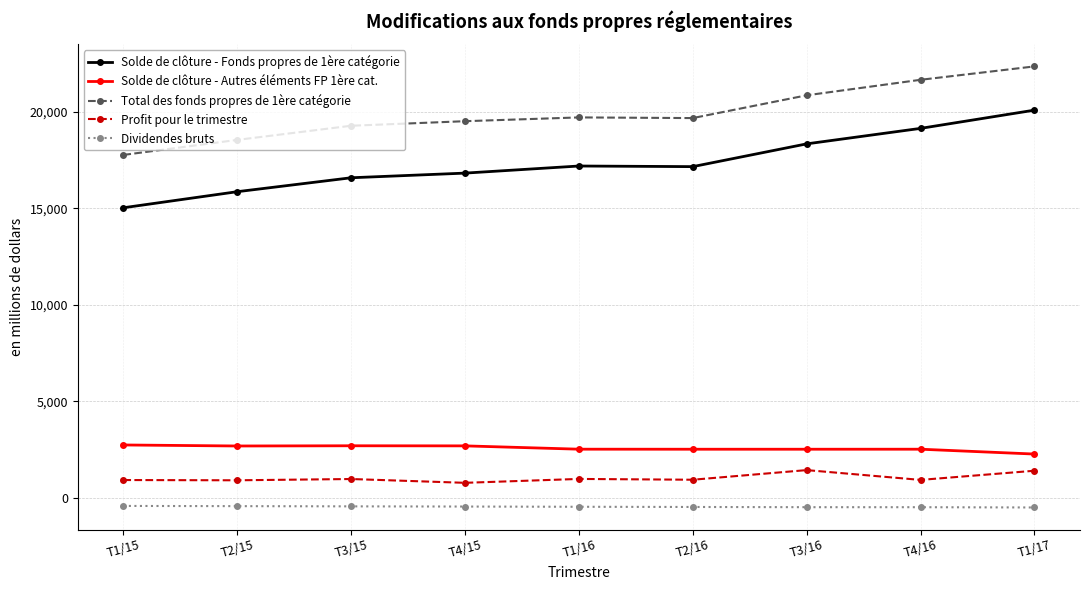

At which label is Total des fonds propres de 1ère catégorie closest to 20065?

T1/16